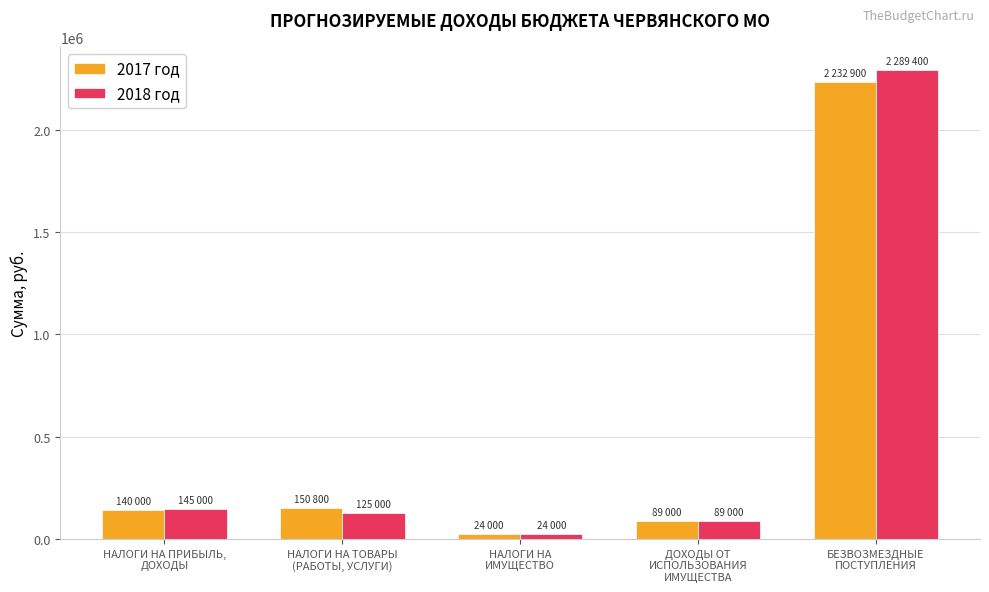

What is the label of the 4th bar from the left?

ДОХОДЫ ОТ
ИСПОЛЬЗОВАНИЯ
ИМУЩЕСТВА